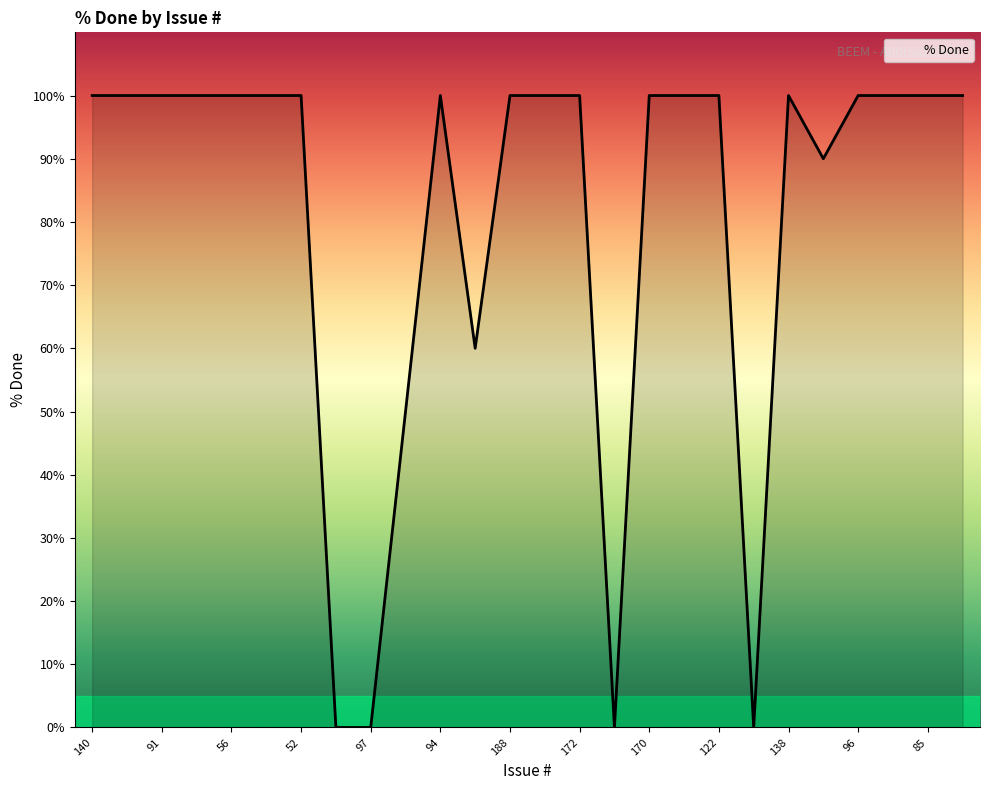

What is the maximum value shown in the chart?

100